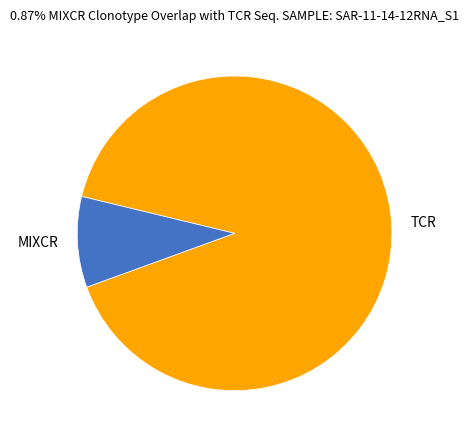

Between MIXCR and TCR, which is larger?

TCR